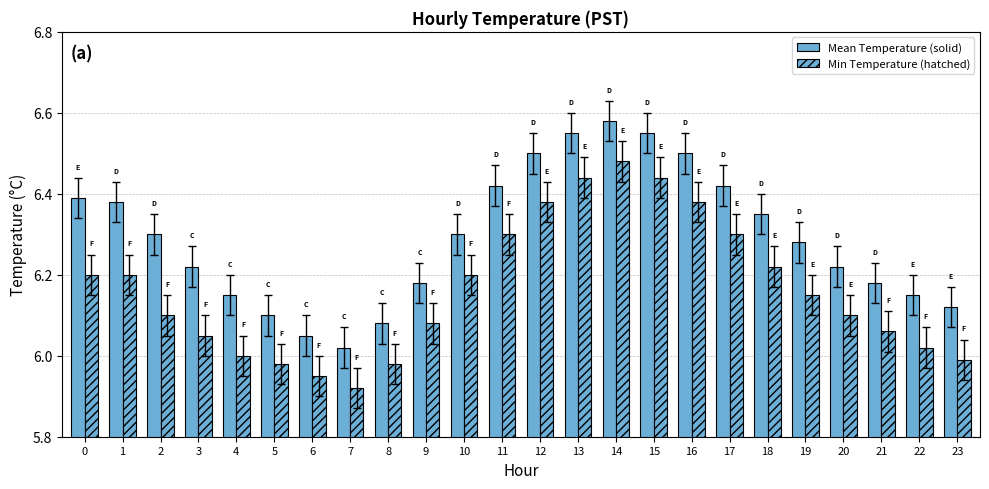

At which label is Min Temperature (hatched) closest to 6?

4